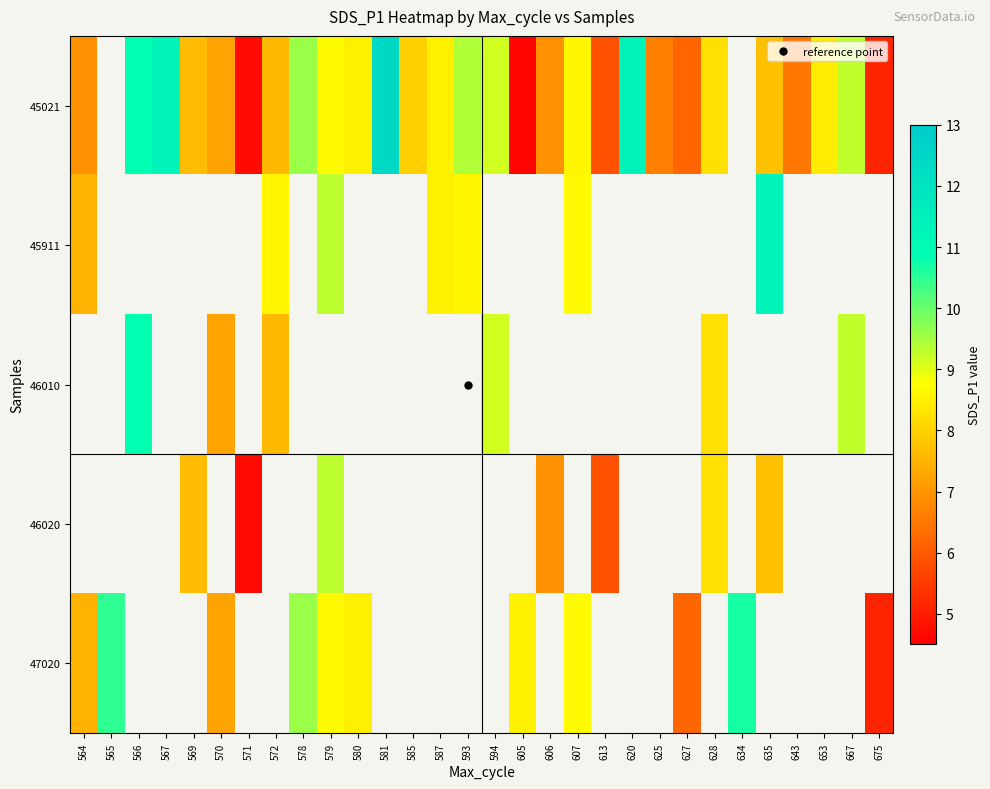

The 45021 series shows 12.5 at 581. True or false?

True